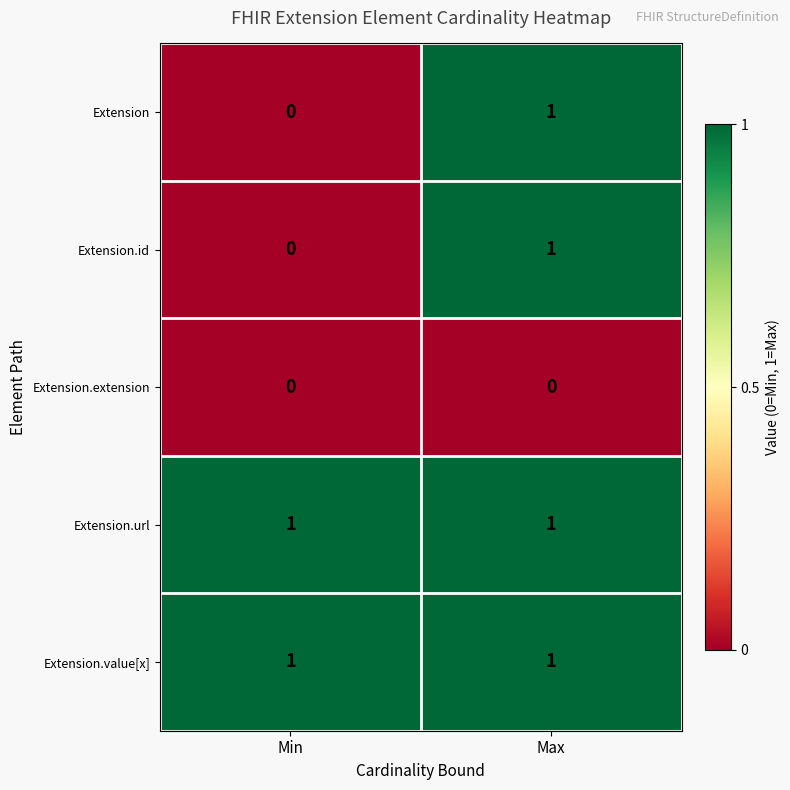

True or false: Extension.value[x] has a value of 1 at Max.

True